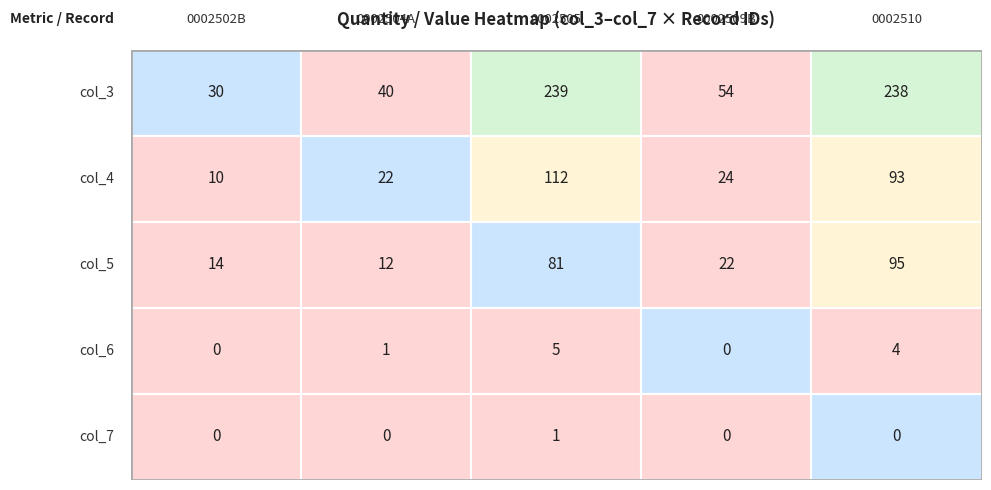

Rank the series at 4 from lowest to highest value.

0002502B, 0002504A, 0002509B, 0002510, 0002505